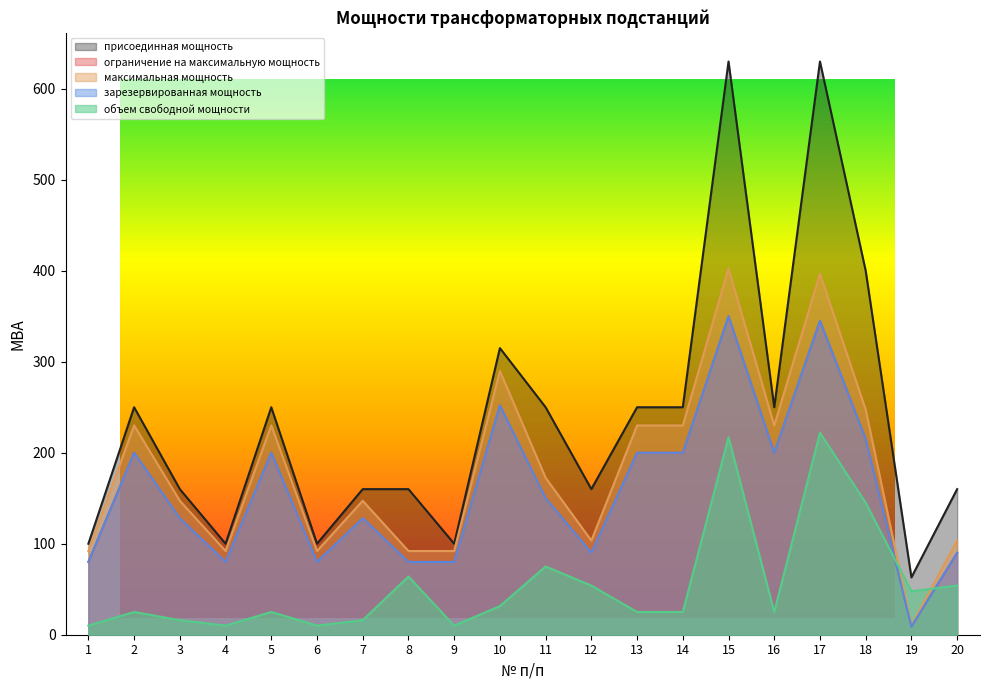

Does the chart have visible grid lines?

No